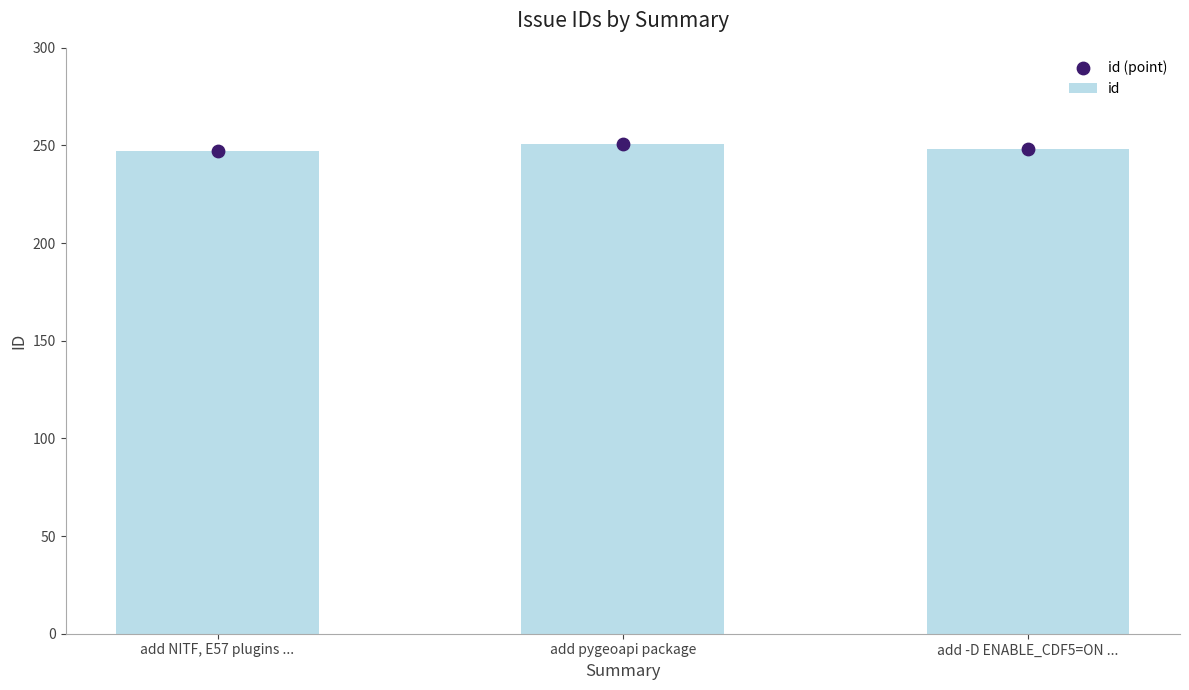

Is the value of id at add NITF, E57 plugins ... greater than the value of id (point) at add NITF, E57 plugins ...?

No